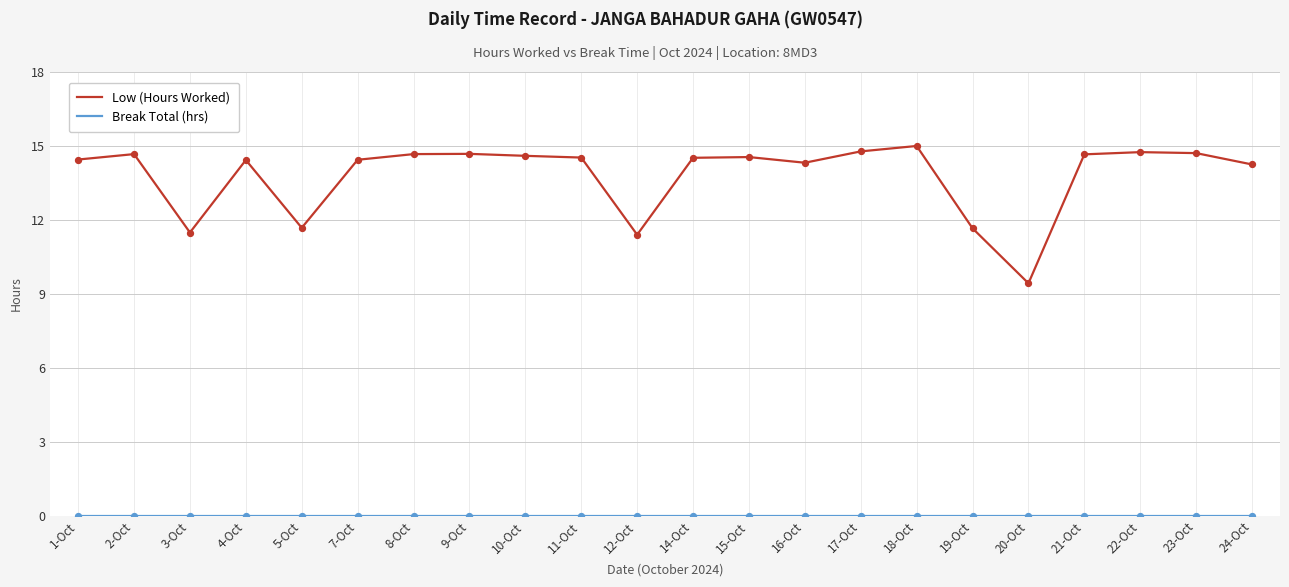

What is the difference between the highest and lowest values at 19-Oct?

11.7